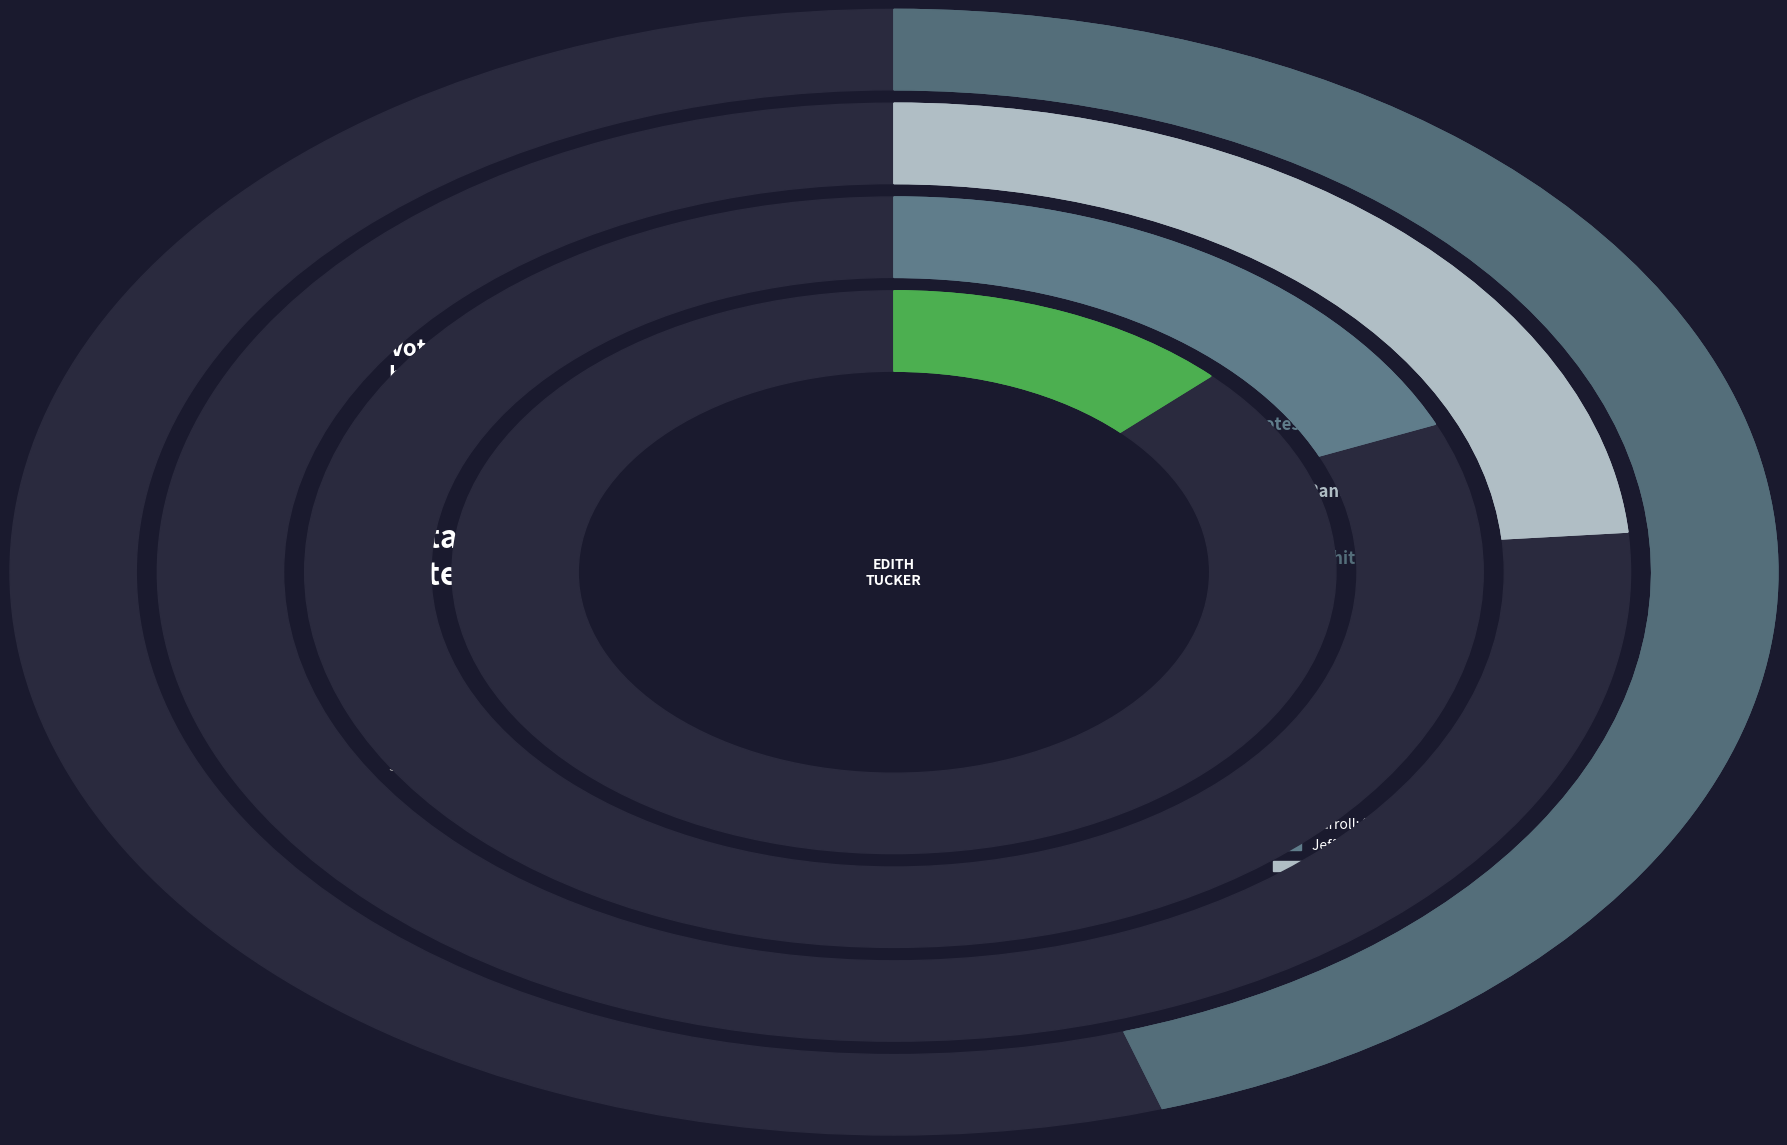

Combined, do Carroll and Randolph account for over 50%?

No